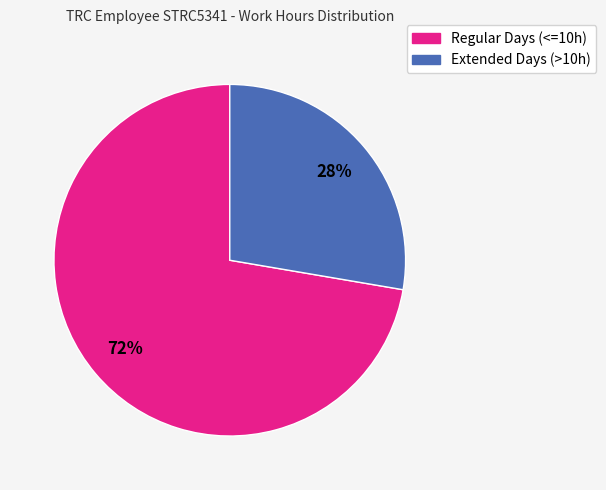

To the nearest percent, what is the average slice percentage?

50%